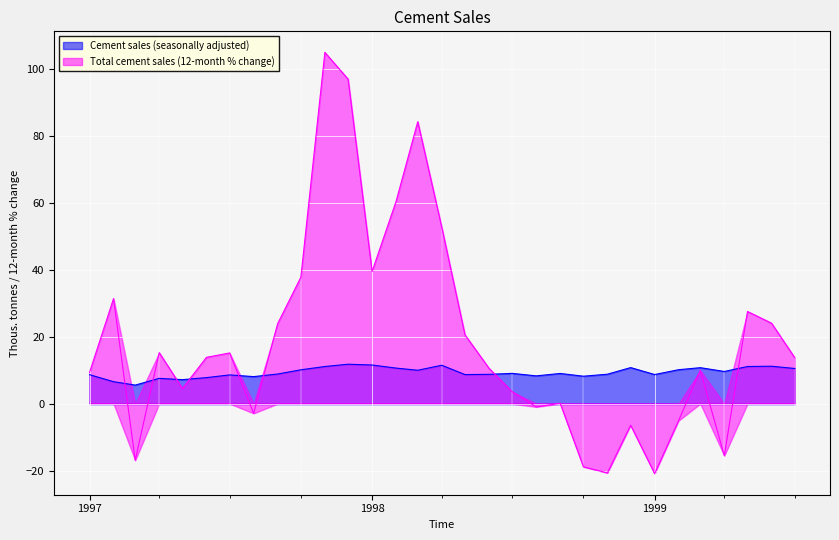

What is the maximum value for Cement sales (seasonally adjusted)?

11.8